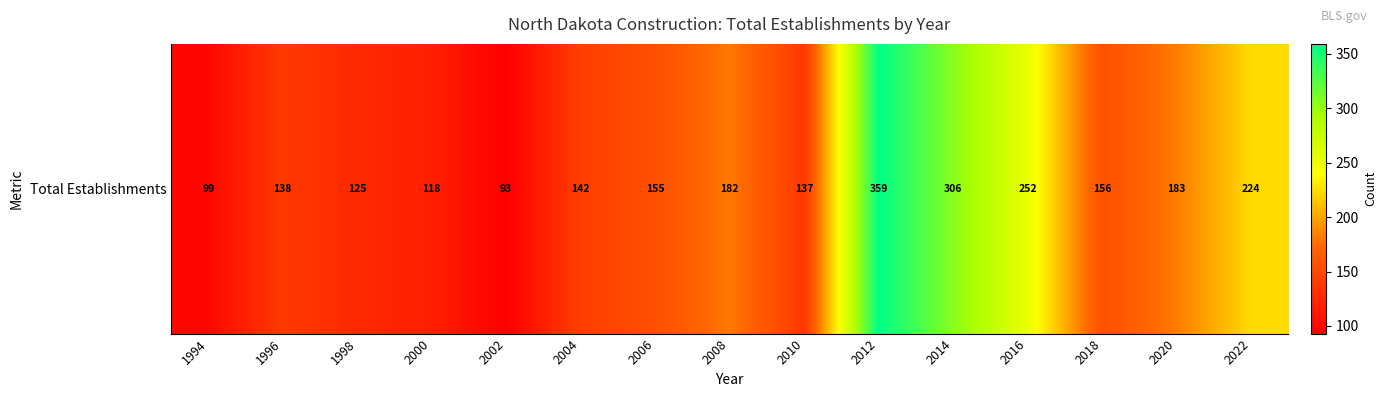

Reading left to right, what are all the values shown in this chart?

99	138	125	118	93	142	155	182	137	359	306	252	156	183	224